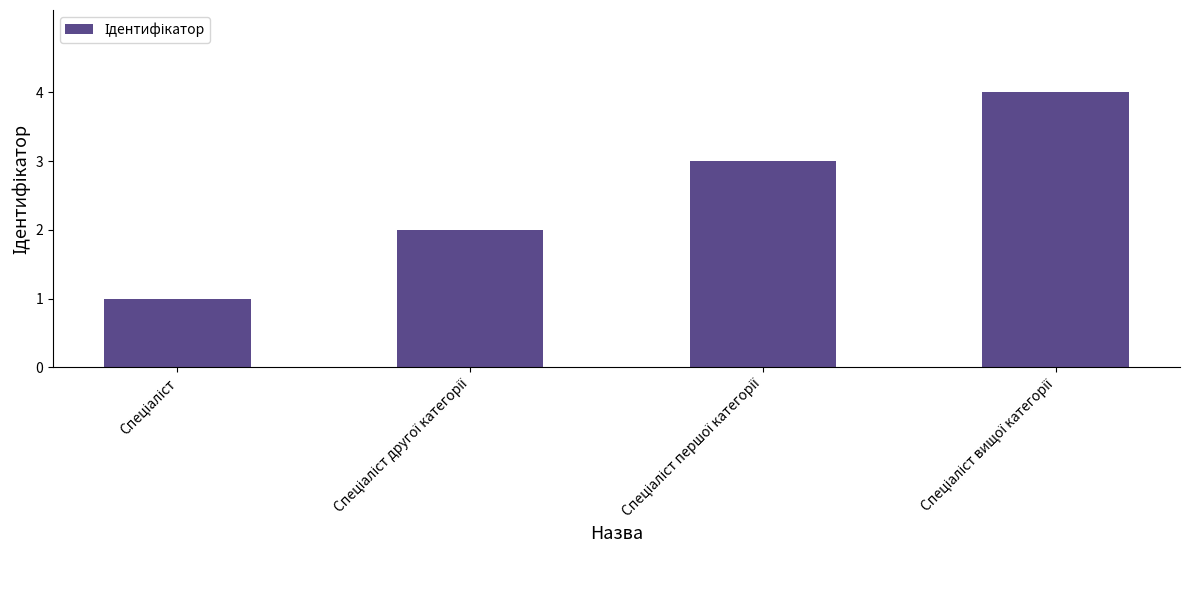

What is the sum of all values?

10